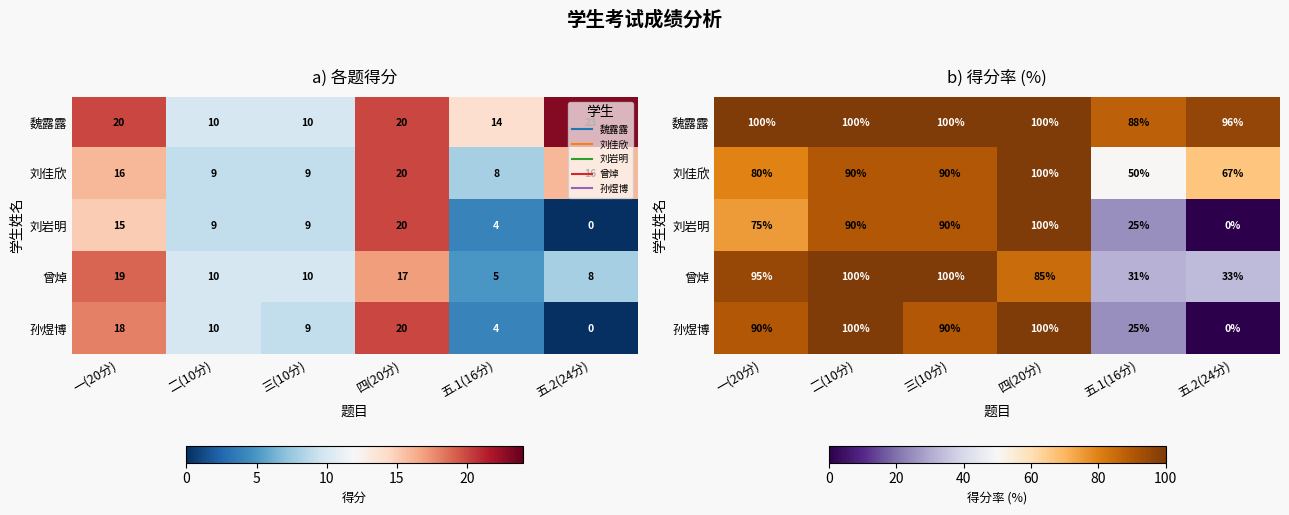

Is it true that 曾焯 equals 38.8 at 三(10分)?

False